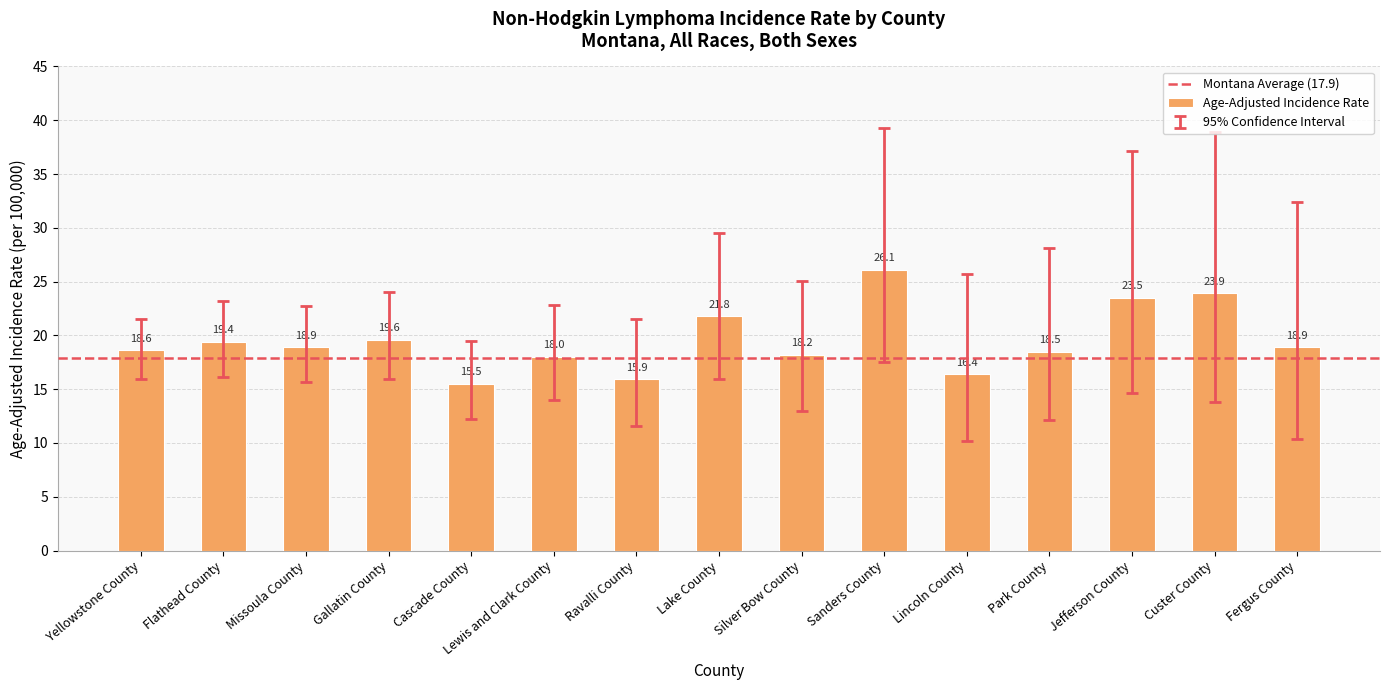

Approximately how many times larger is the value at Gallatin County compared to Lincoln County?

1.2